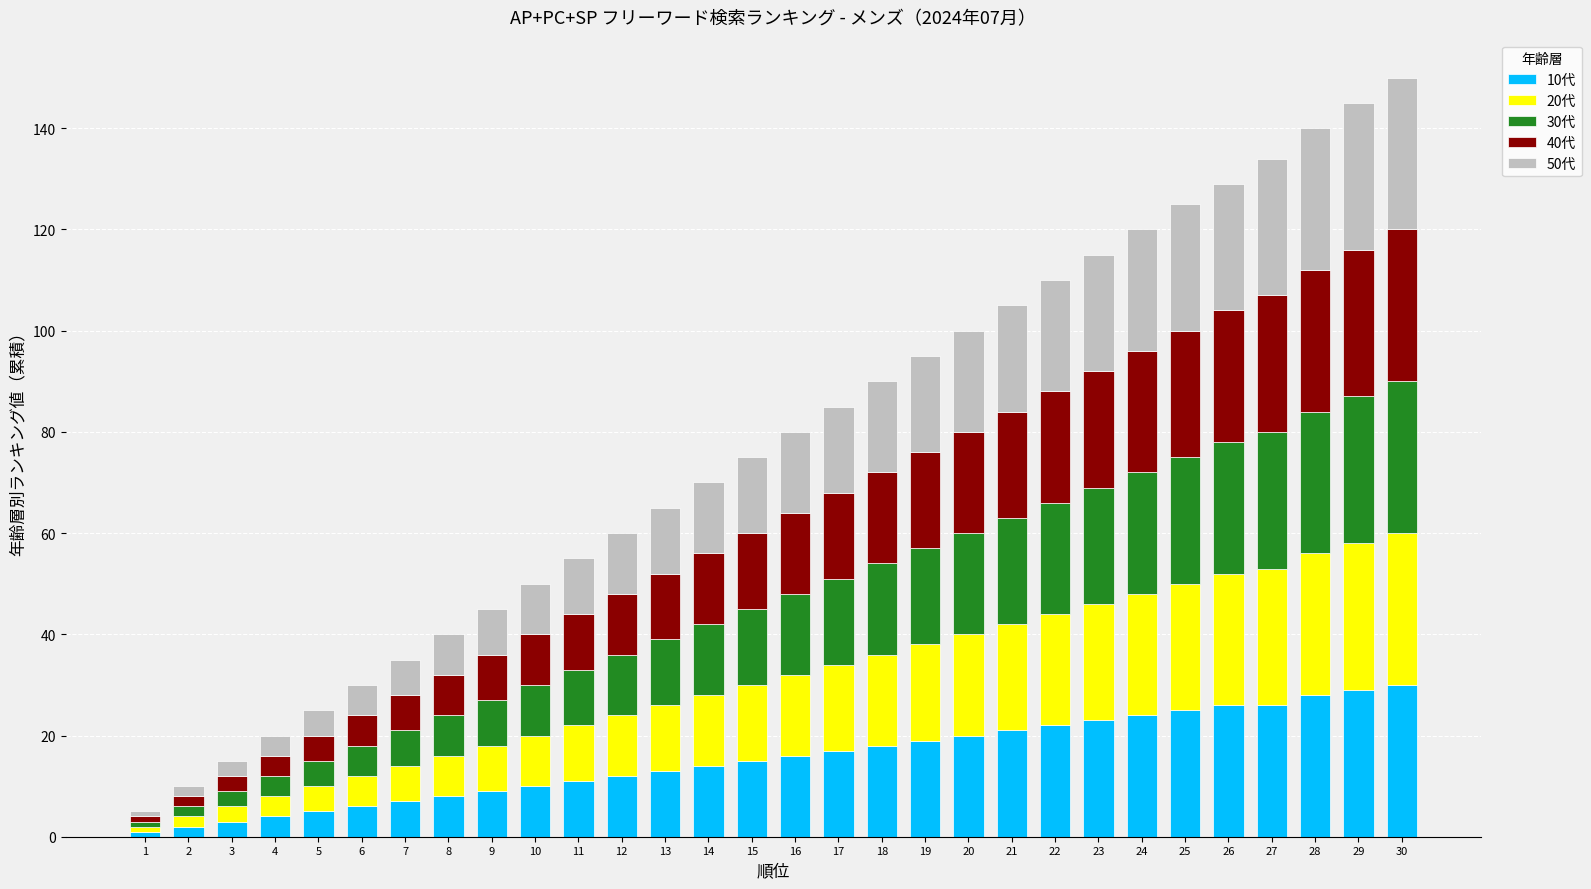

The value of 10代 at 7 is 7. True or false?

True